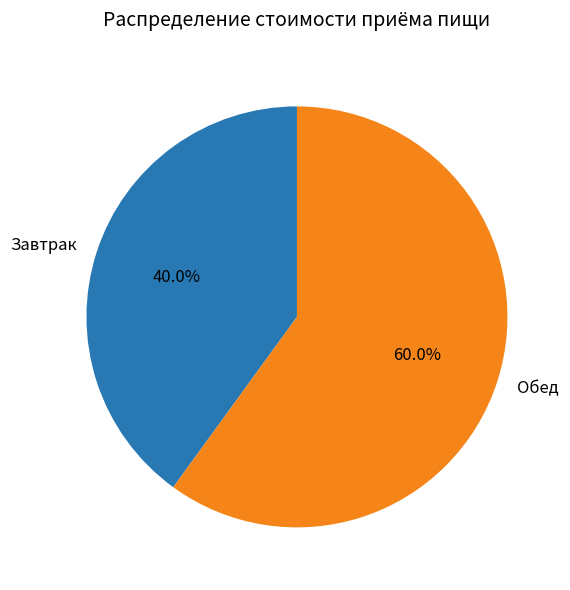

What is the majority slice?

Обед